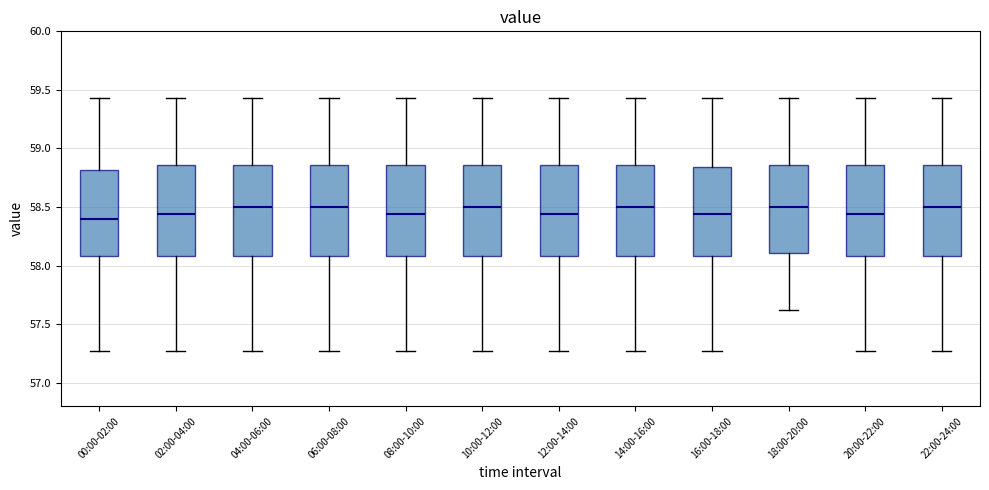

Where does the upper whisker of the box for 14:00-16:00 end on the y-axis? The values are not printed on the chart, so give them approximately, as read against the axis.

59.45